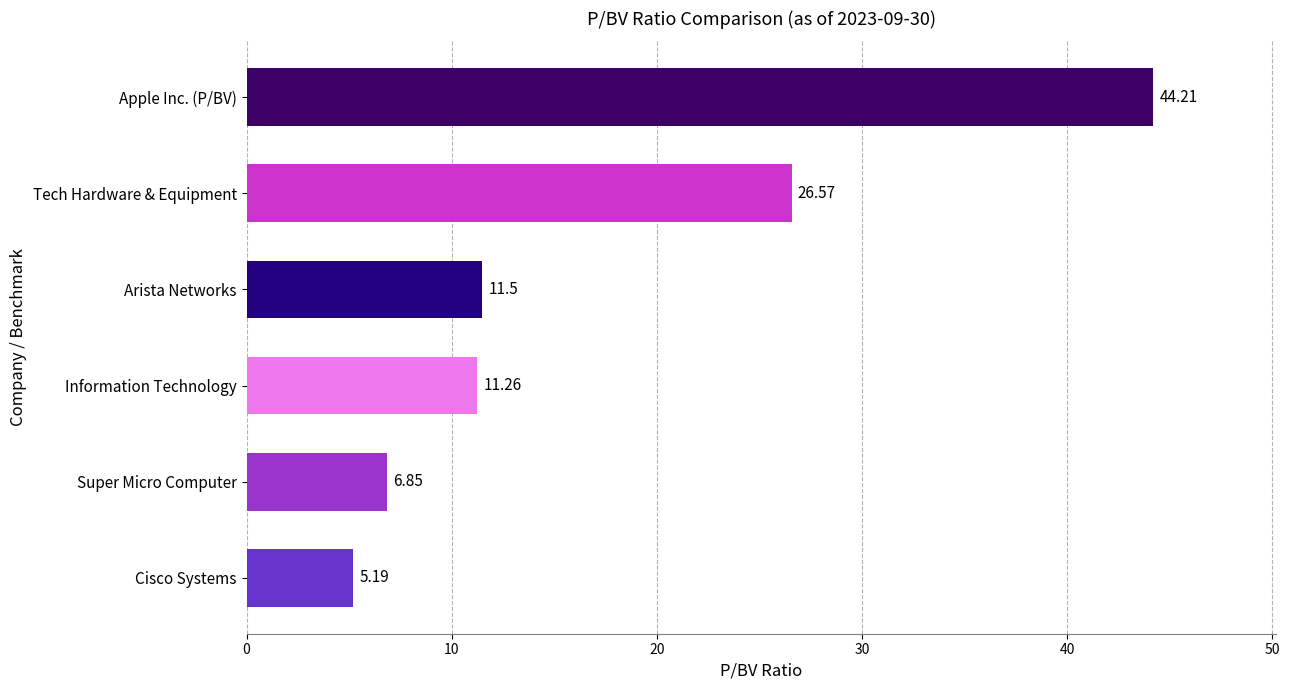

Where is the data nearest to the value 24?

Tech Hardware & Equipment